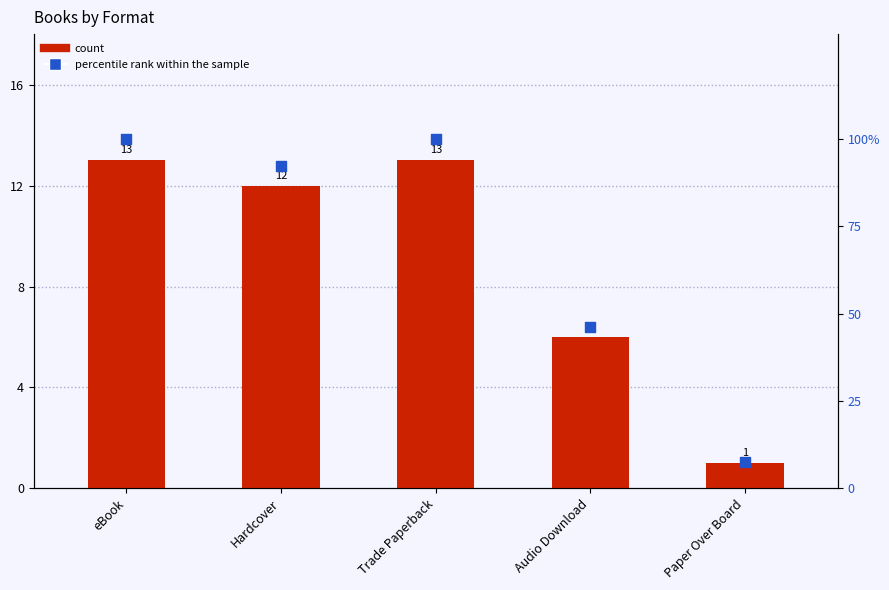

At how many categories does at least one series exceed 7?

5